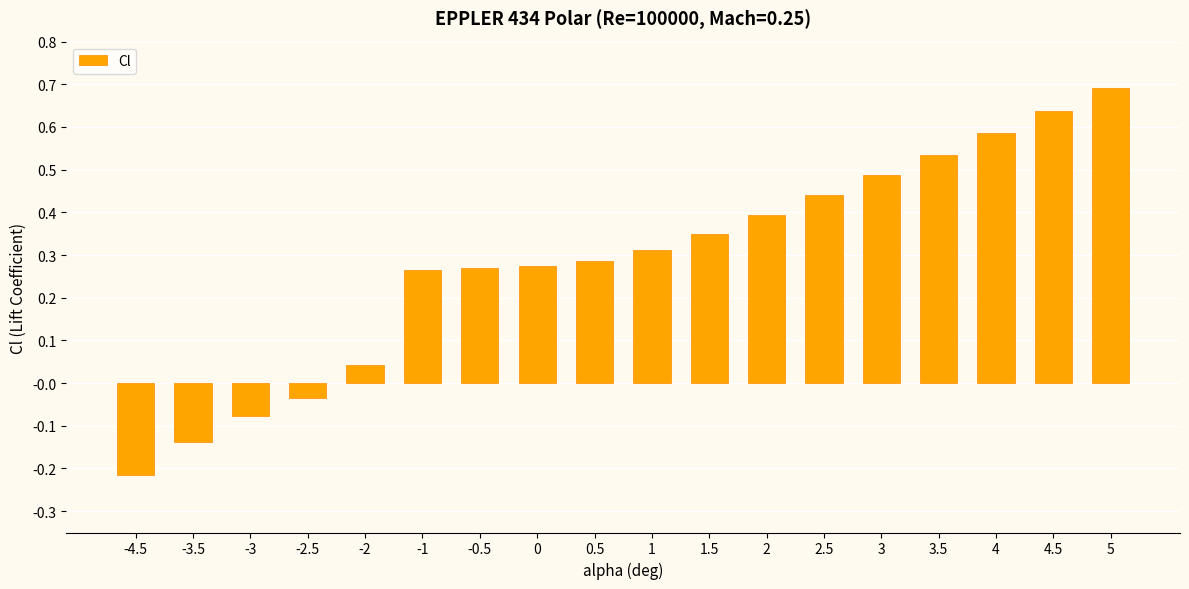

Which label corresponds to the smallest value in the chart?

-4.5